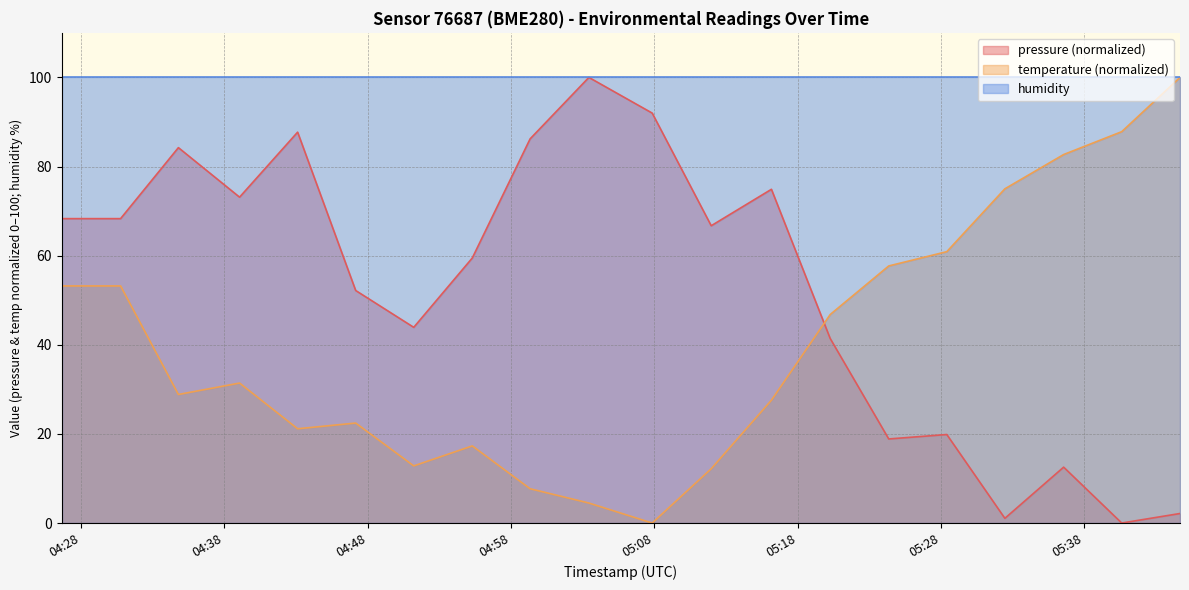

Does the chart have visible grid lines?

Yes